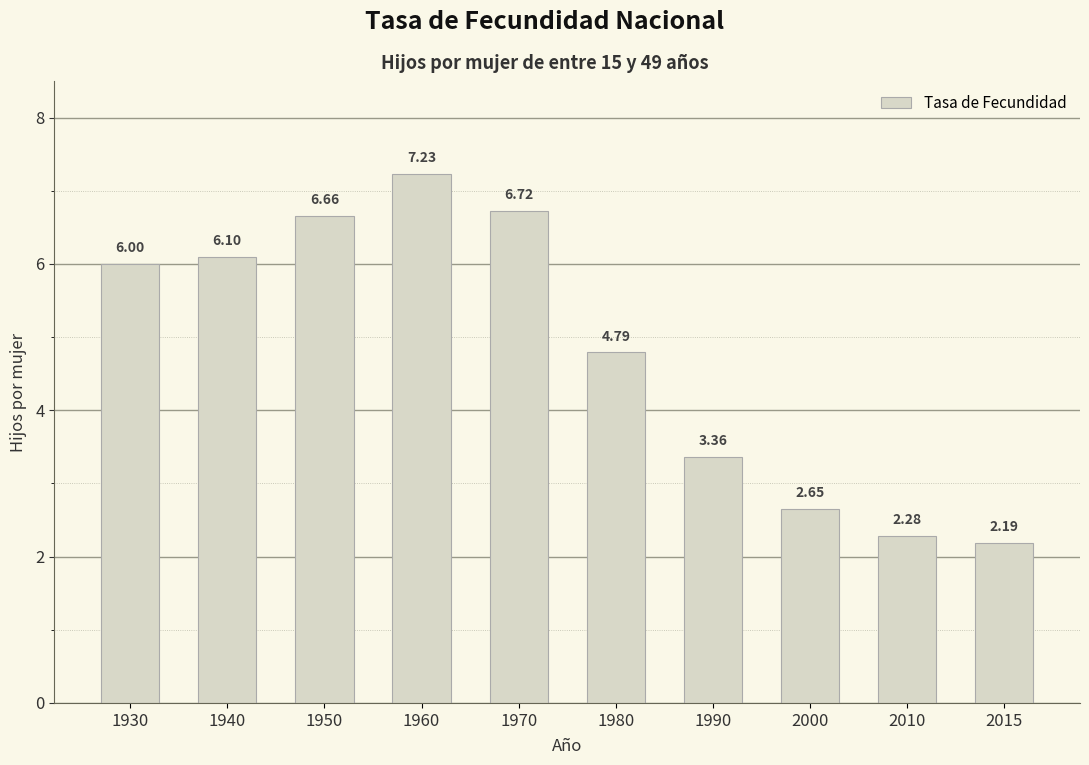

What is the average value?

4.8